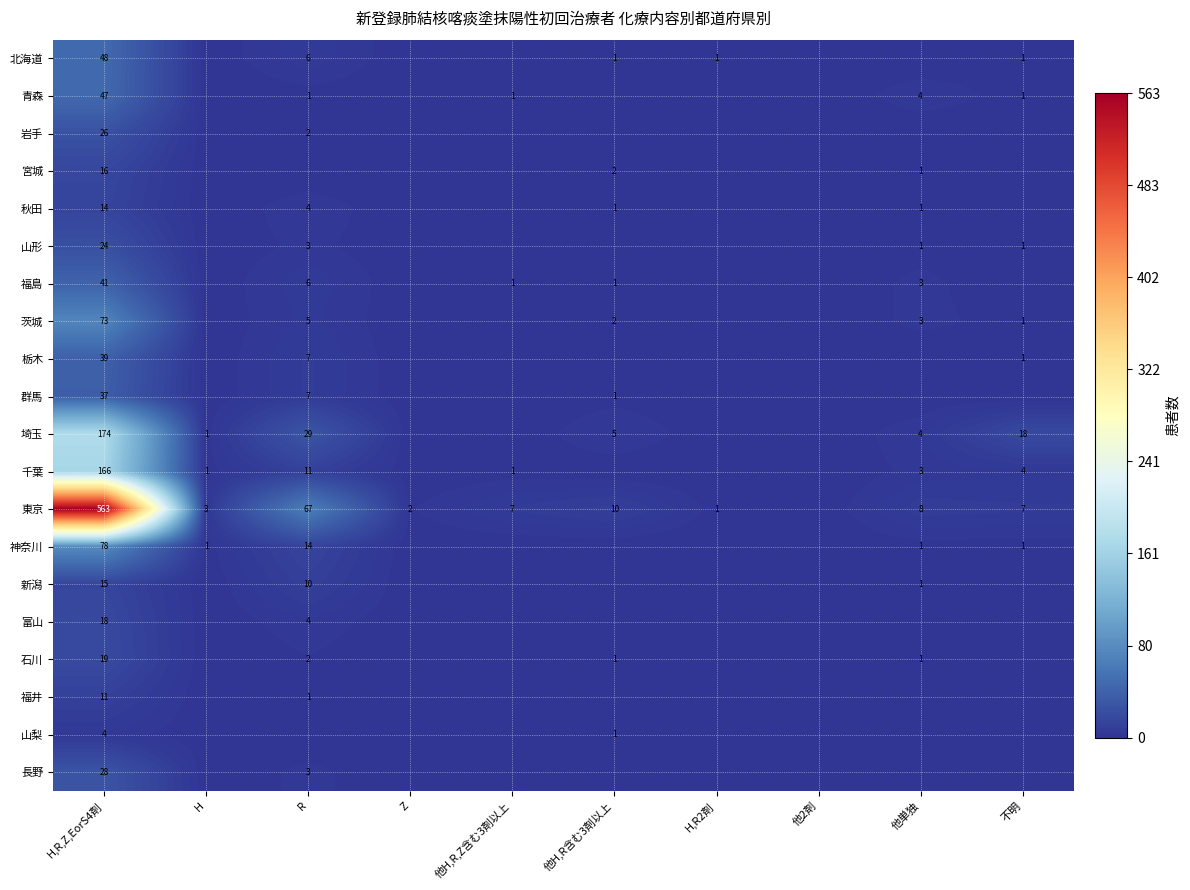

Between H,R2剤 and H, which is larger?

H,R2剤